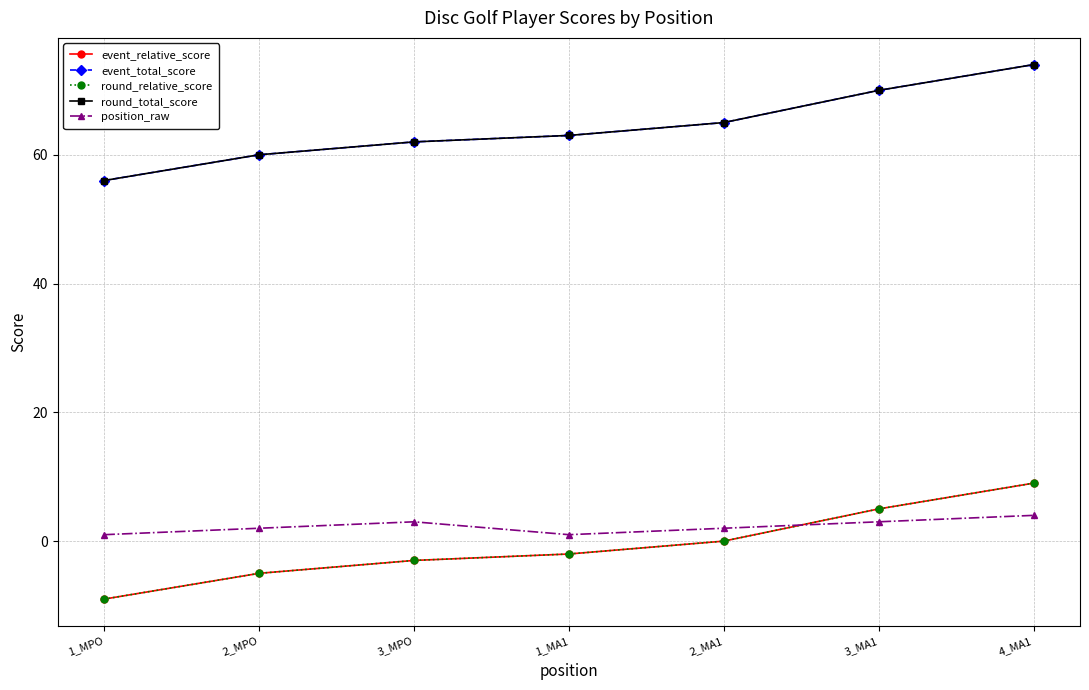

Is this an area chart (filled region under the line)?

No